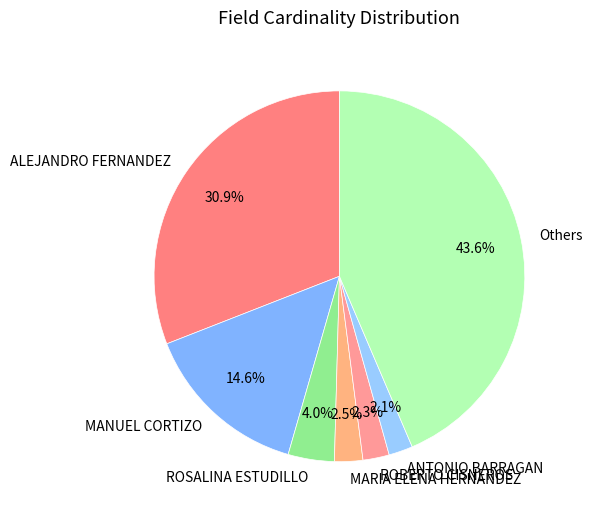

Is MARIA ELENA HERNANDEZ the majority of the pie?

No